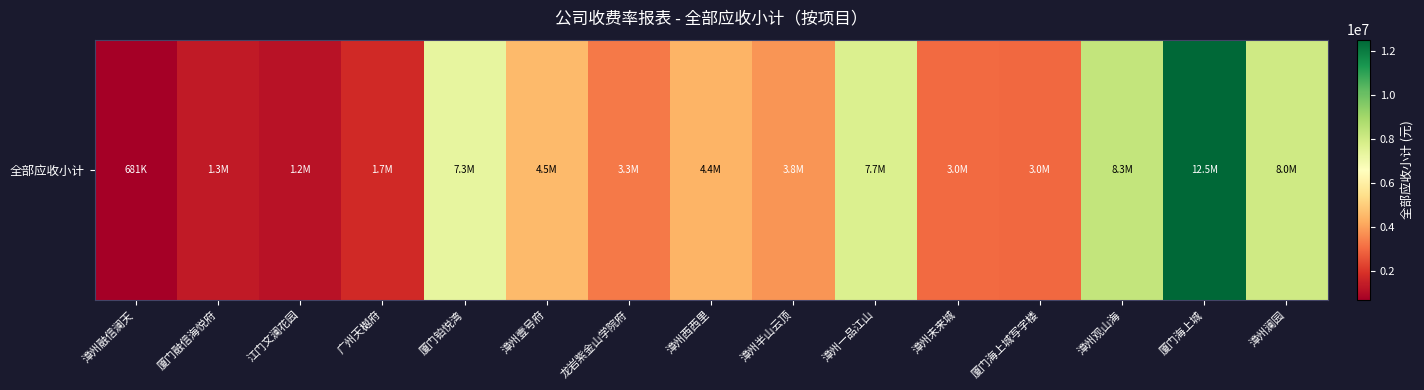

What is the average value?

4708351.1